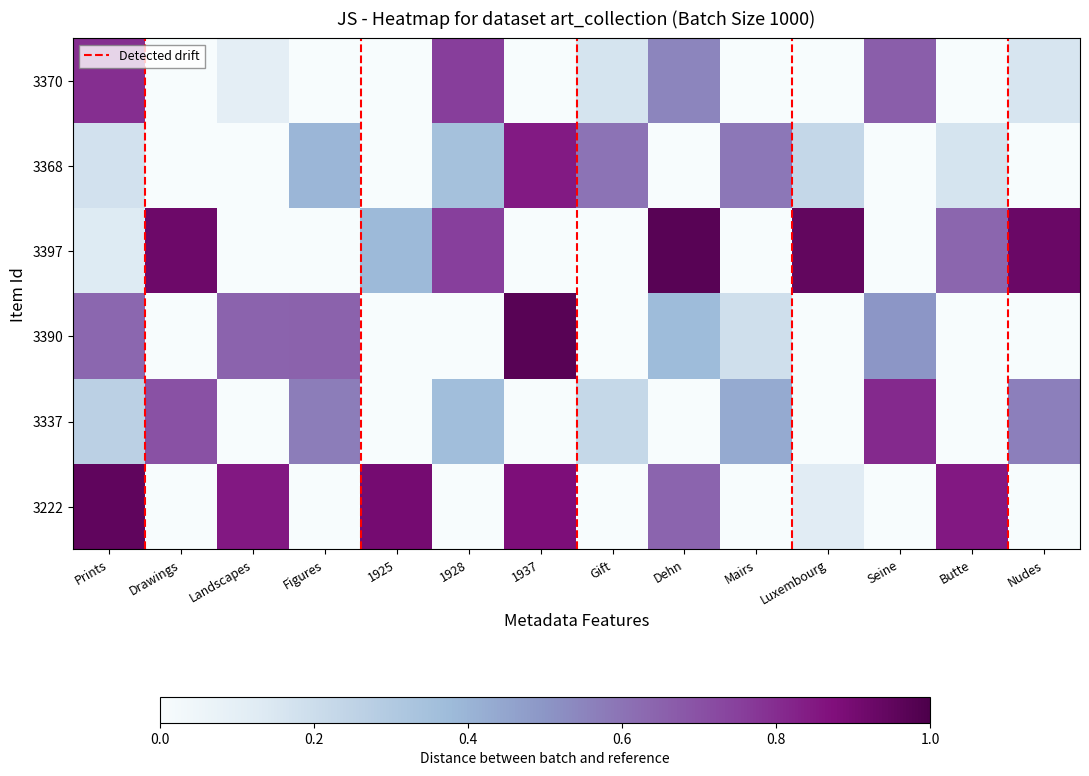

List the series in order of their peak value, lowest first.

3370, 3337, 3368, 3222, 3390, 3397